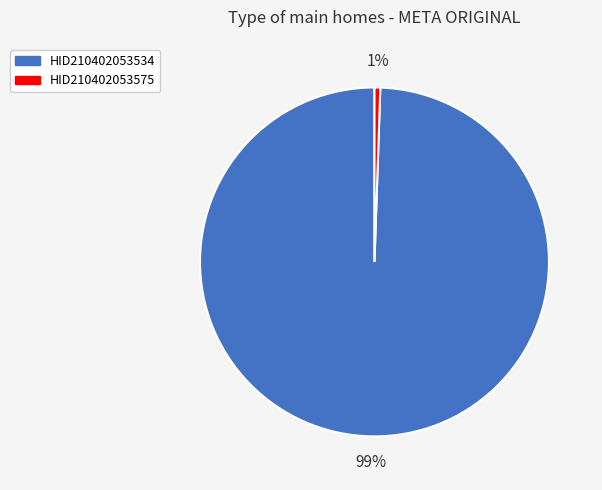

Count the number of slices in the pie.

2